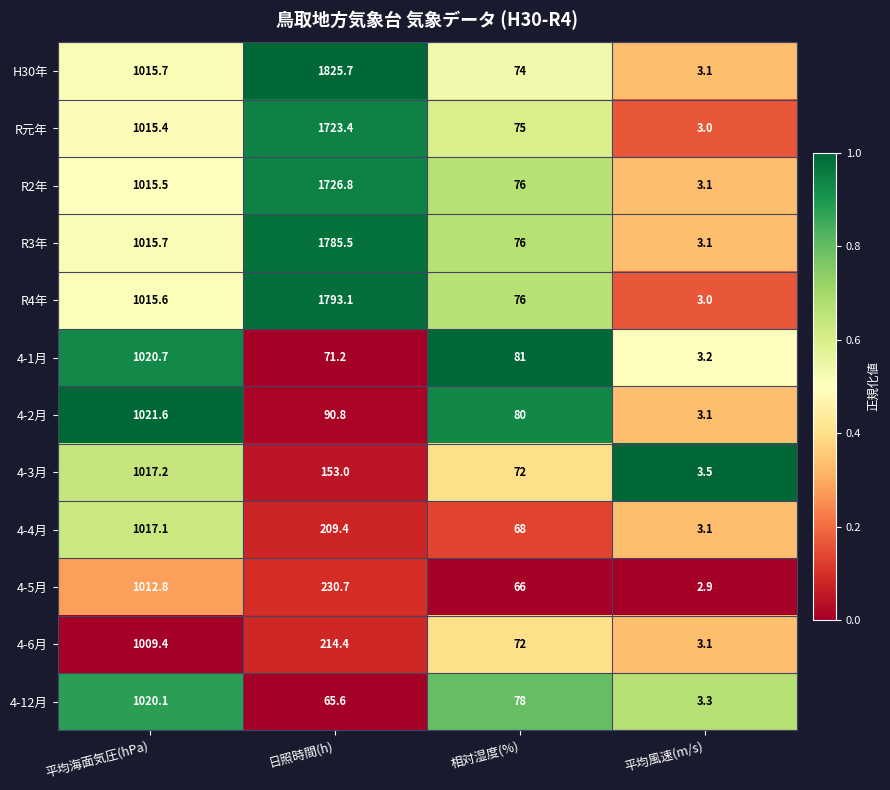

What is the total value across all series at 相対湿度(%)?

894.0